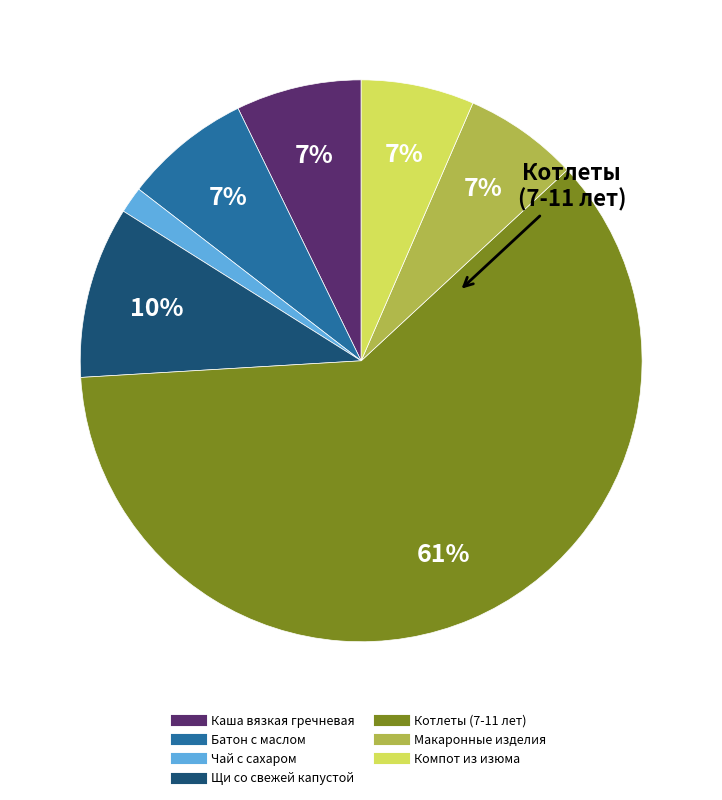

Combined, do Чай с сахаром and Компот из изюма account for over 50%?

No